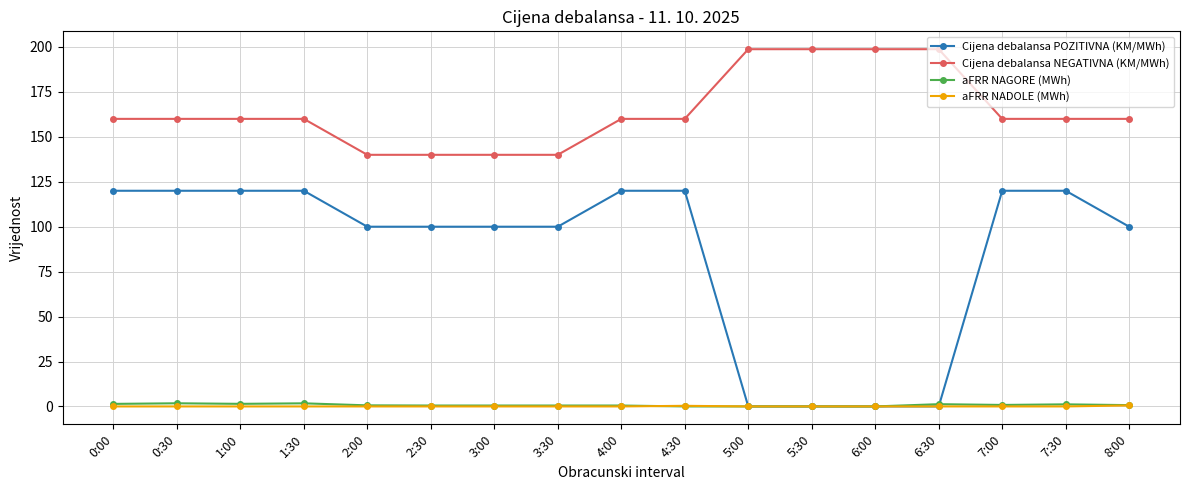

At how many categories does at least one series exceed 72?

17